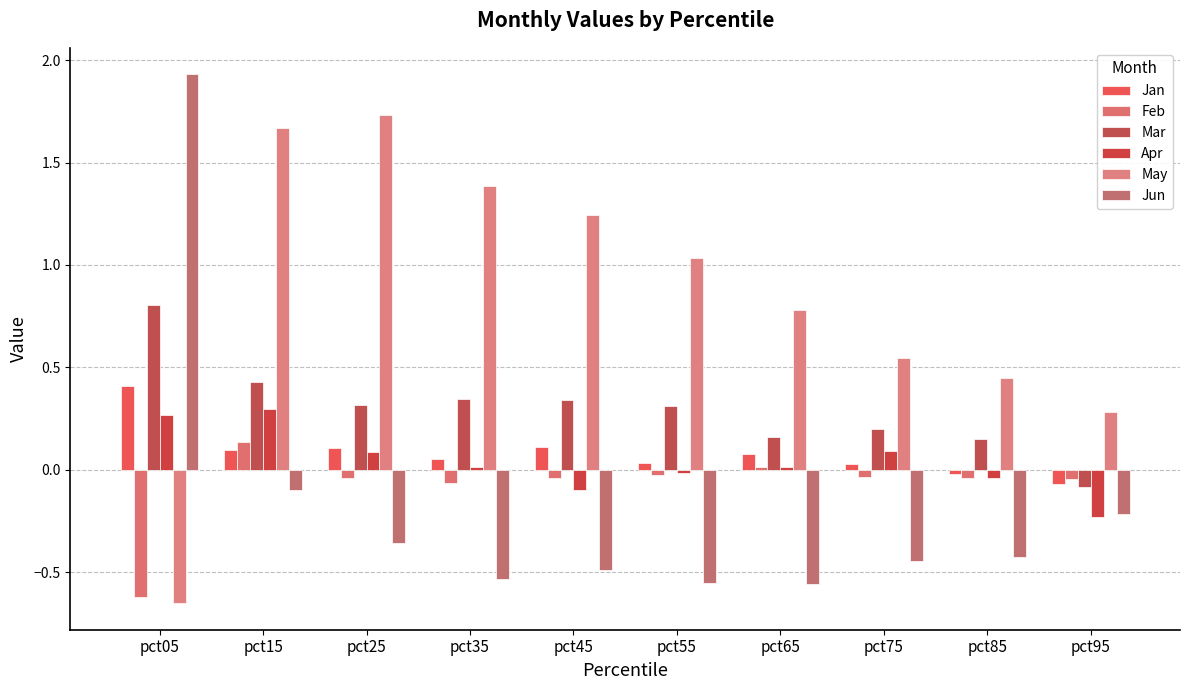

What is the value of the May bar at the 4th from the left?

1.4